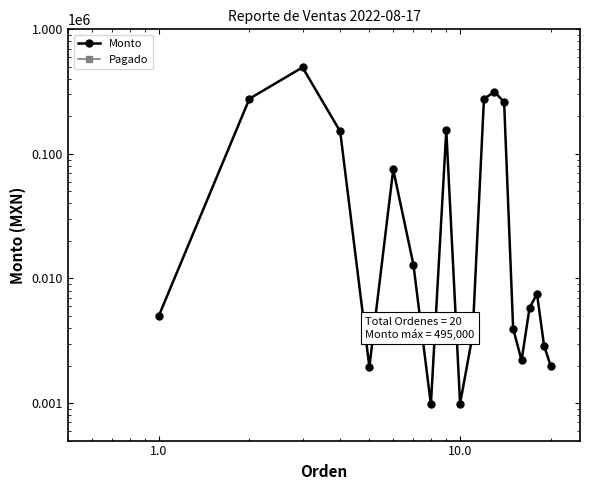

True or false: Monto has more than 2 interior local peaks.

True